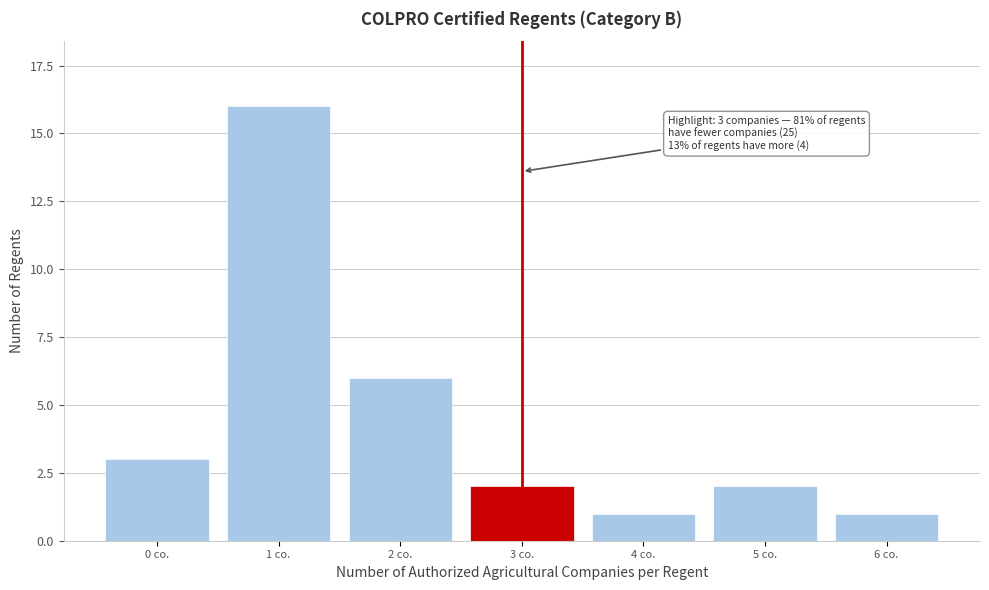

Reading left to right, list all the values displayed in this chart.

0 co.=3	1 co.=16	2 co.=6	3 co.=2	4 co.=1	5 co.=2	6 co.=1